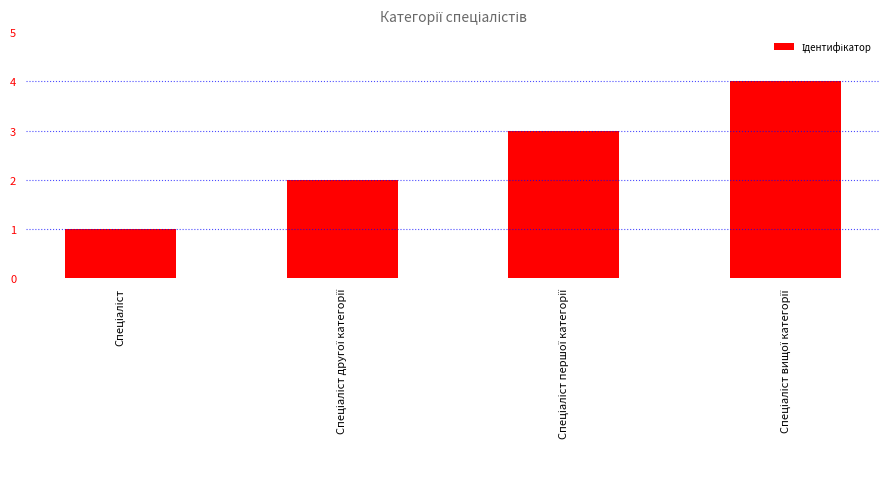

What is the difference between the second highest and minimum values?

2